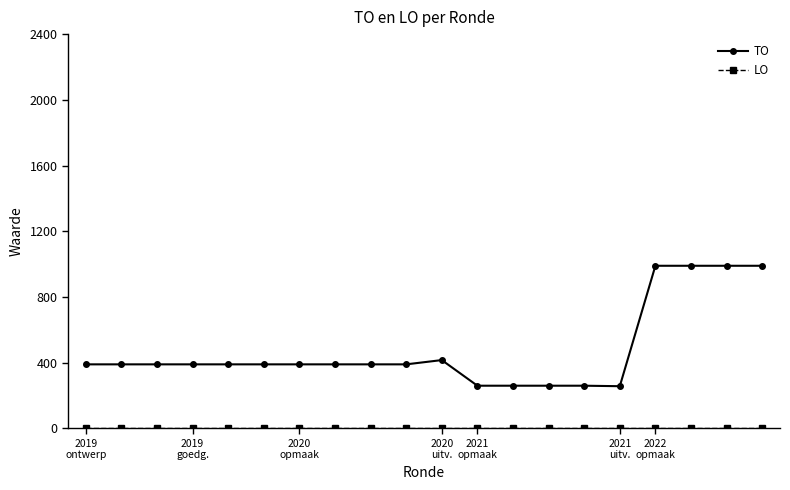

Which series has the widest spread of values?

TO